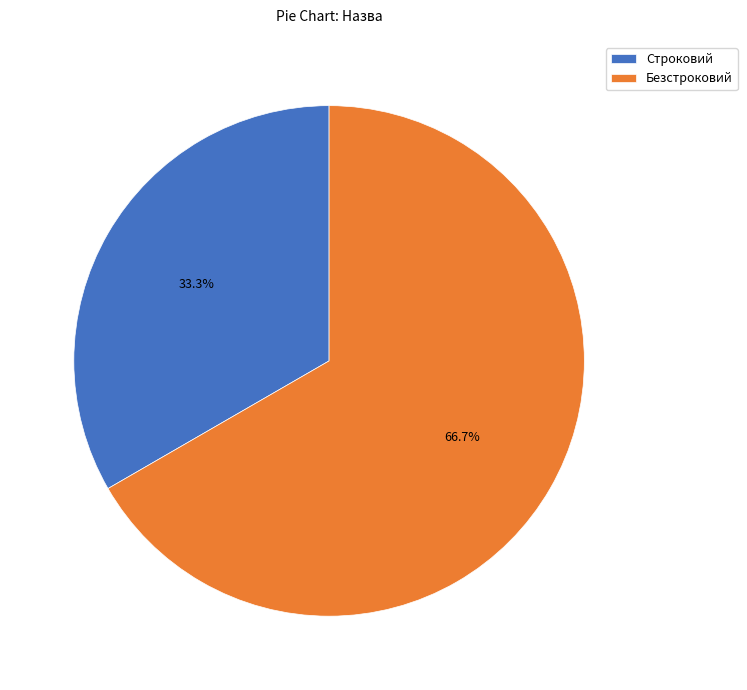

Which category has the smallest portion of the pie?

Строковий